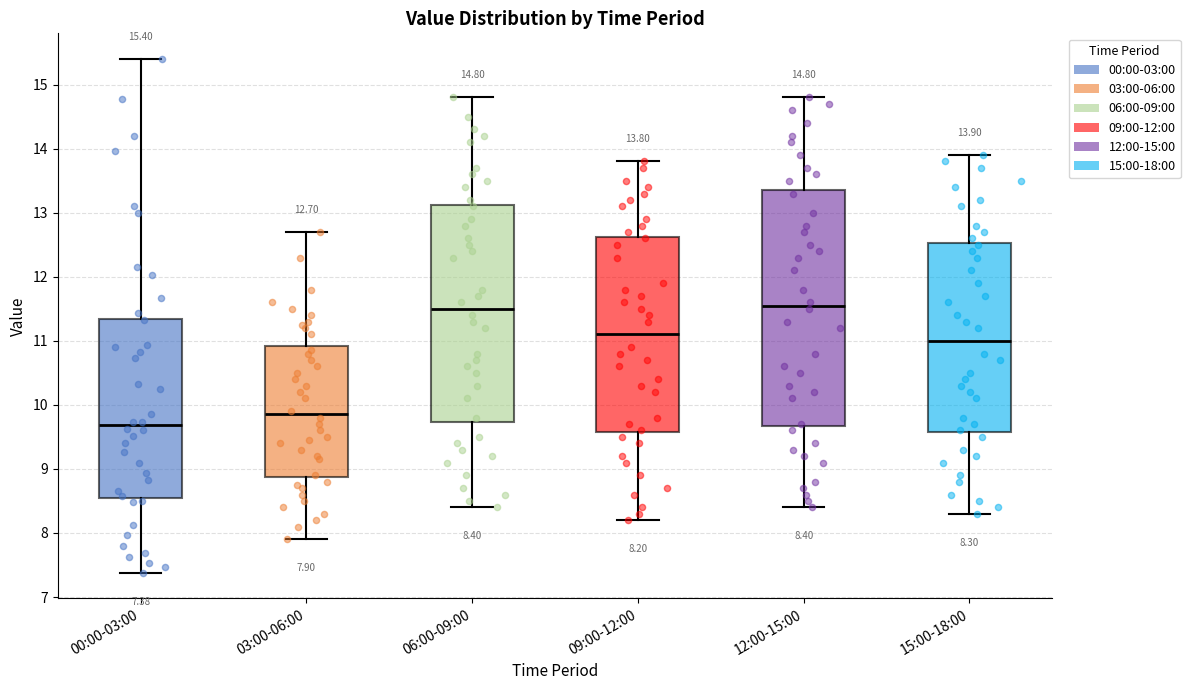

Which box is the tallest, from its lower edge to its upper edge?

12:00-15:00